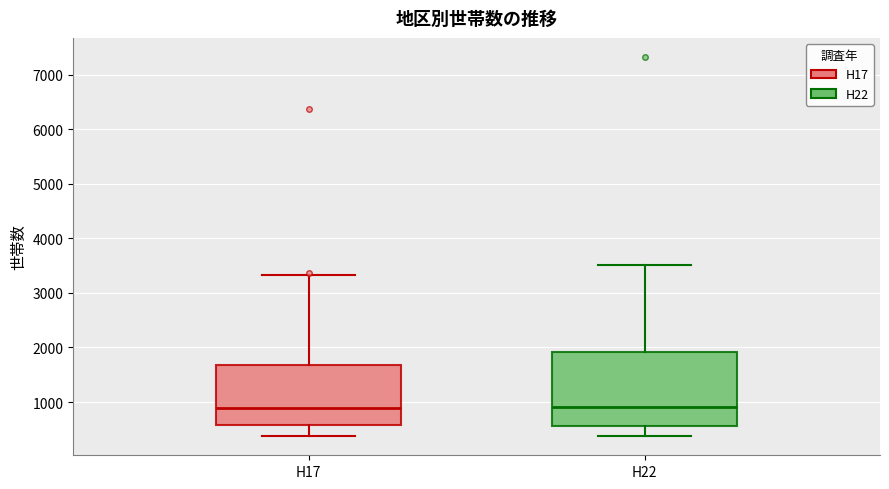

Which box is the tallest, from its lower edge to its upper edge?

H22